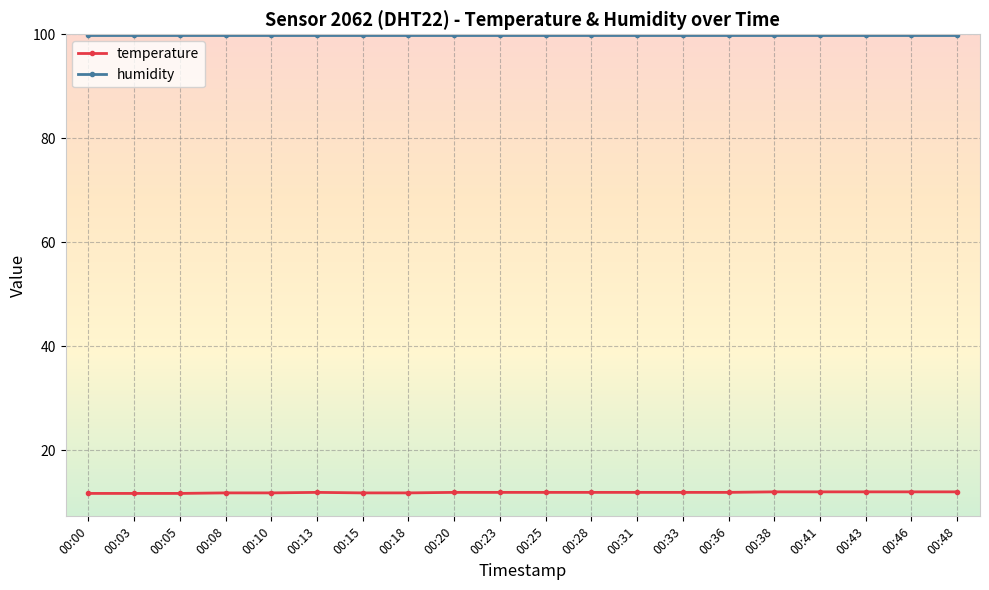

True or false: temperature has a value of 2.5 at 00:20.

False